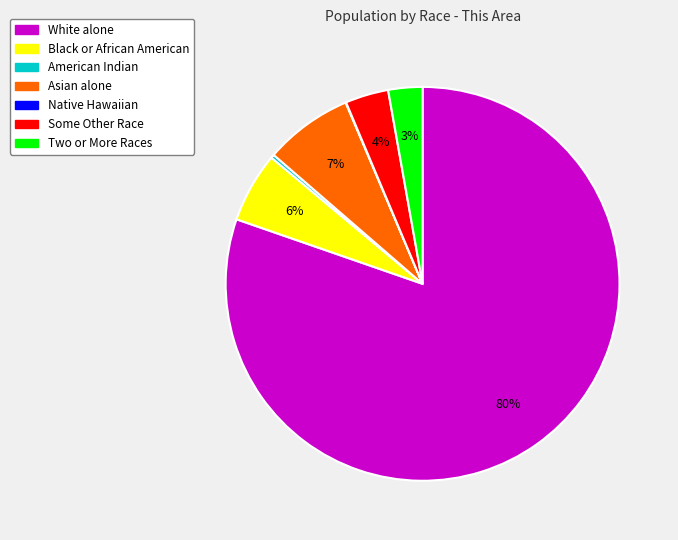

Which category has the biggest portion of the pie?

White alone